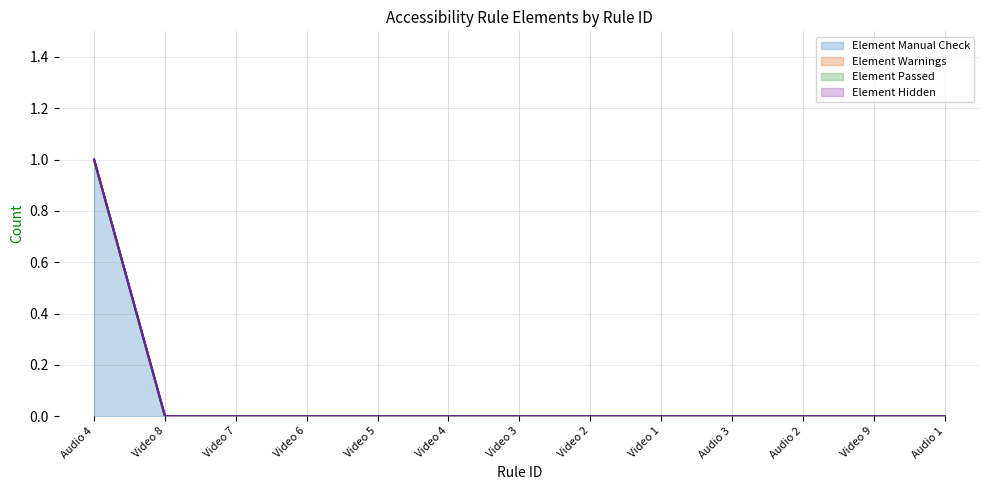

True or false: Element Manual Check and Element Hidden cross at least once.

False